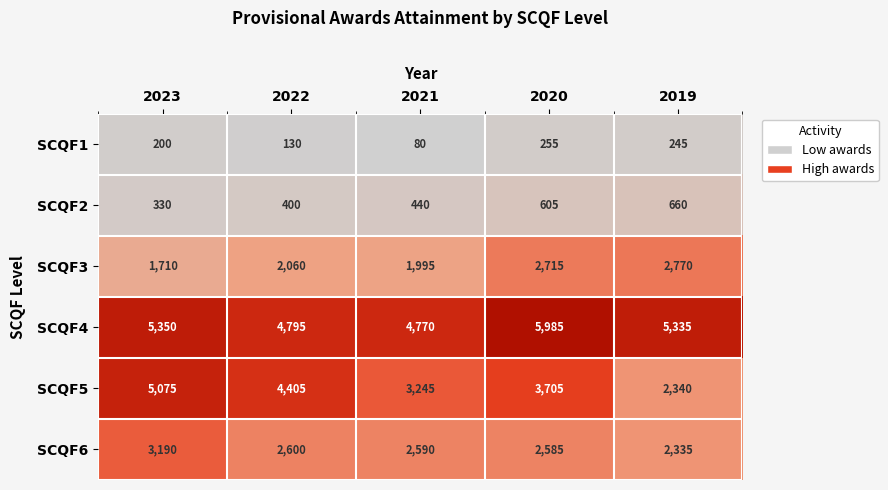

How many series are shown in this chart?

6